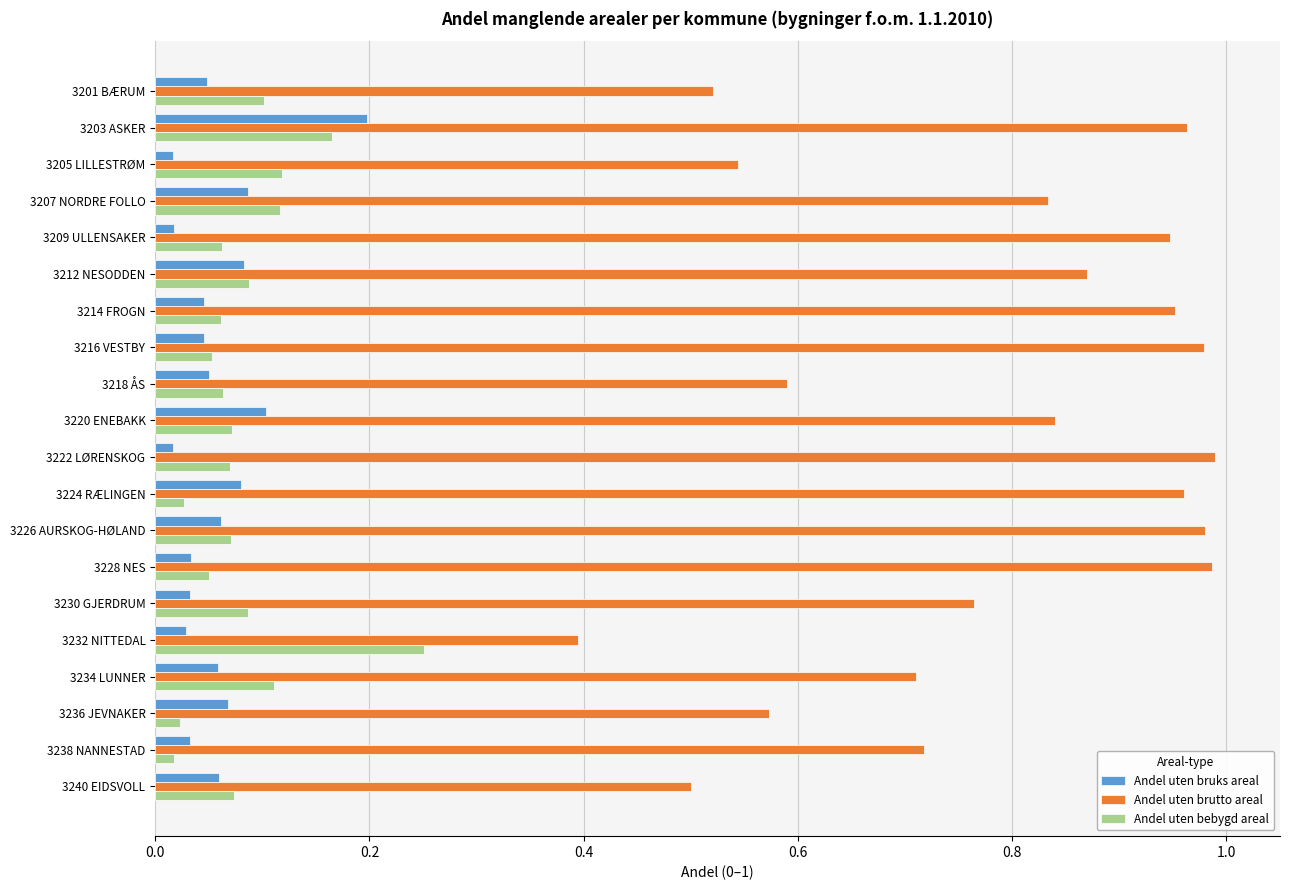

Where is Andel uten brutto areal nearest to the value 0?

3232 NITTEDAL